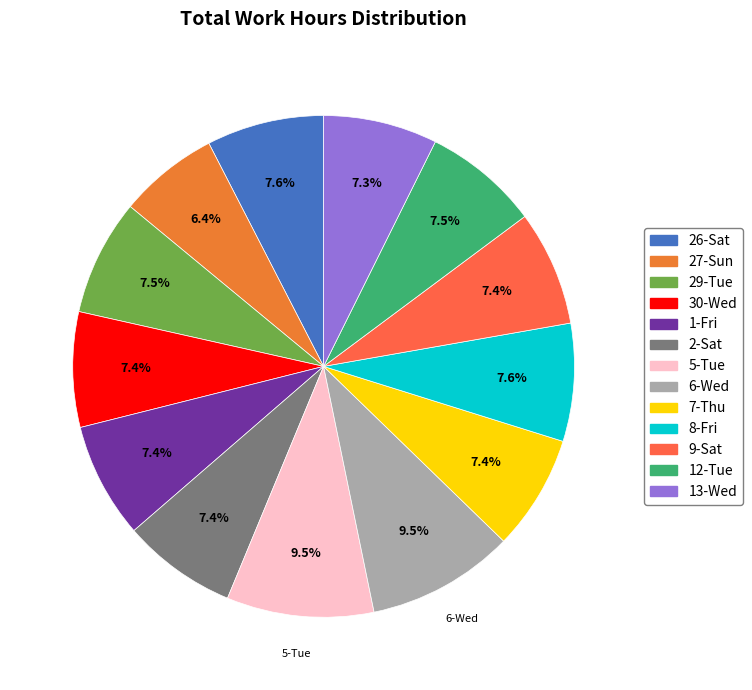

What is the ratio of the value at 12-Tue to the value at 7-Thu?

1.0